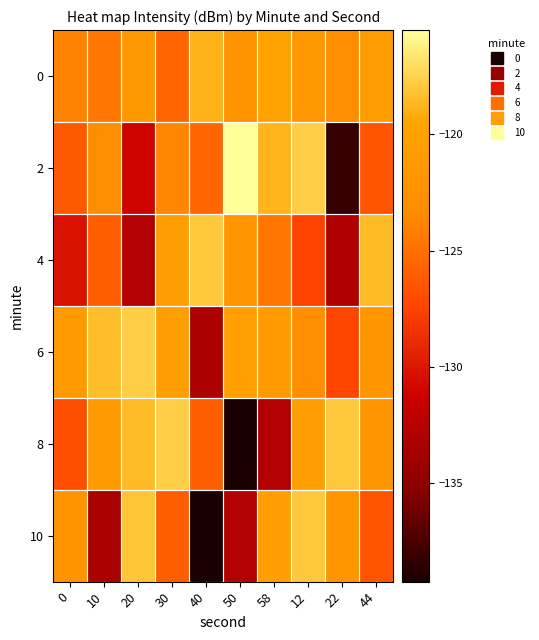

What is the total value across all series at 0?

-750.6